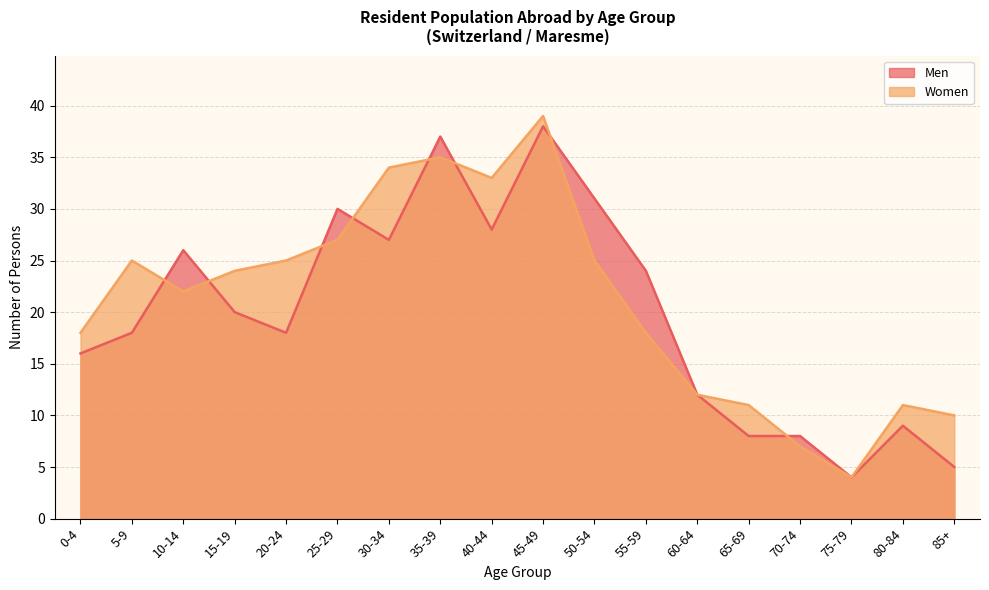

Reading left to right, transcribe all the data shown in this chart.

Men: 16	18	26	20	18	30	27	37	28	38	31	24	12	8	8	4	9	5
Women: 18	25	22	24	25	27	34	35	33	39	25	18	12	11	7	4	11	10